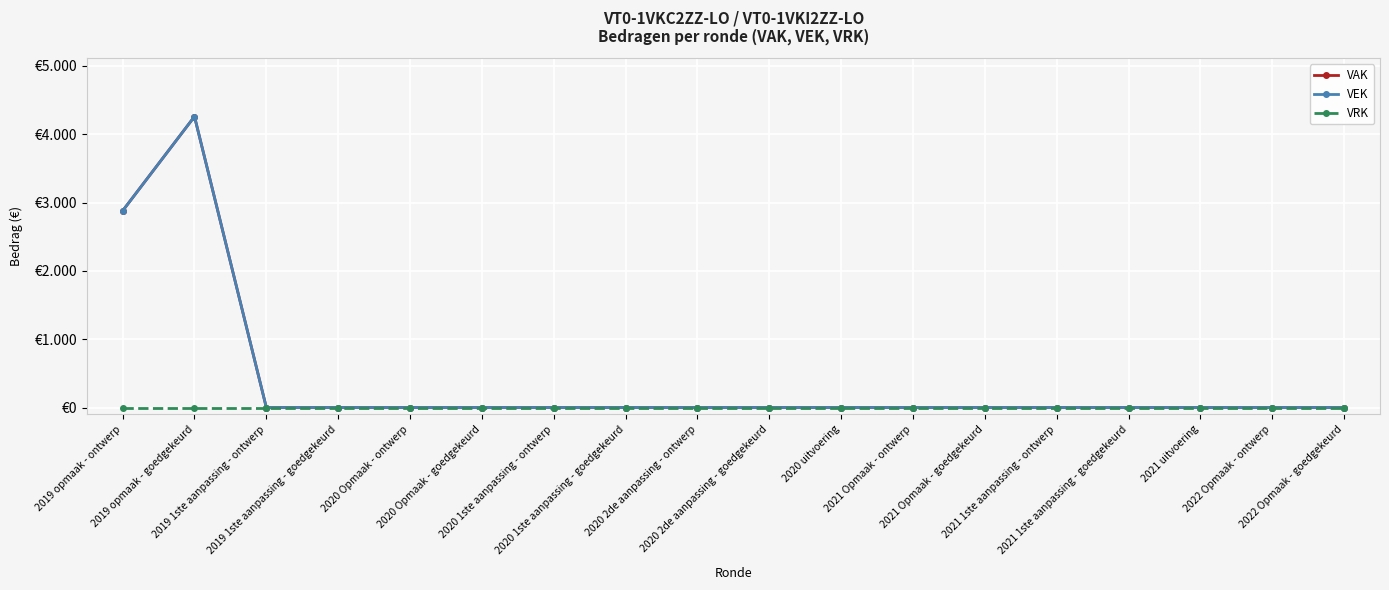

Is this an area chart (filled region under the line)?

No